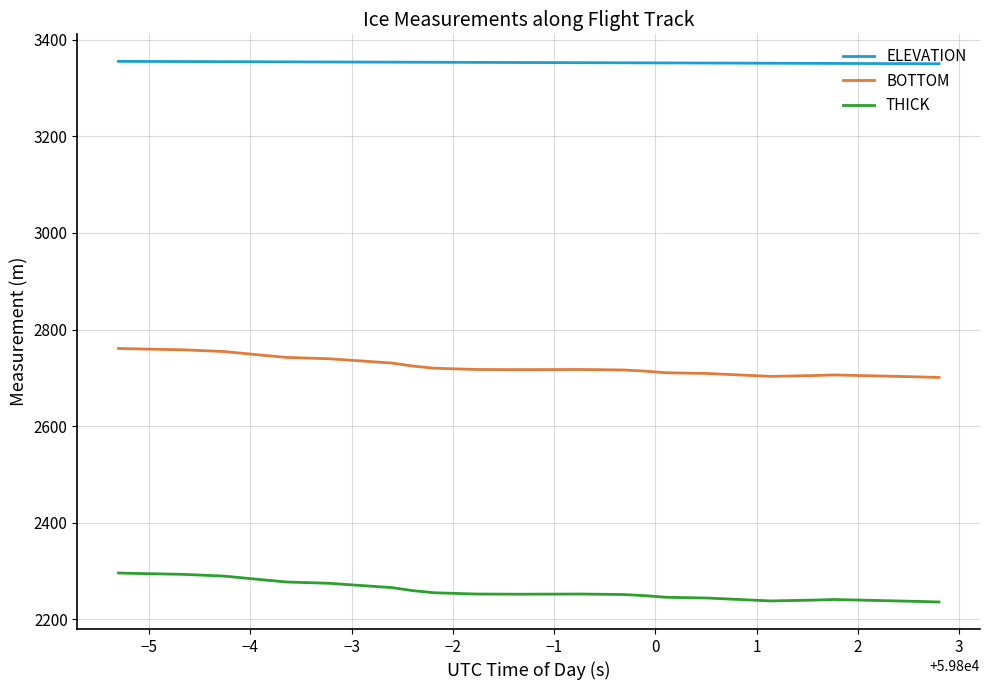

Which series has the largest total across all categories?

ELEVATION